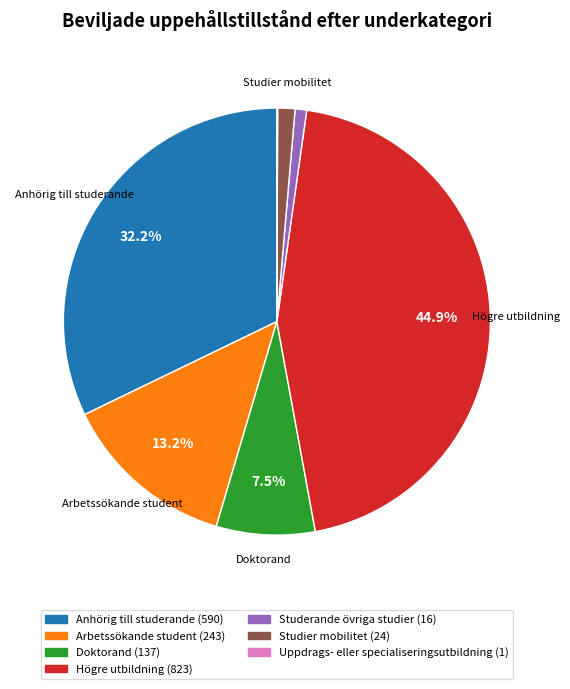

Is it true that Studerande övriga studier is 1% of the pie?

True